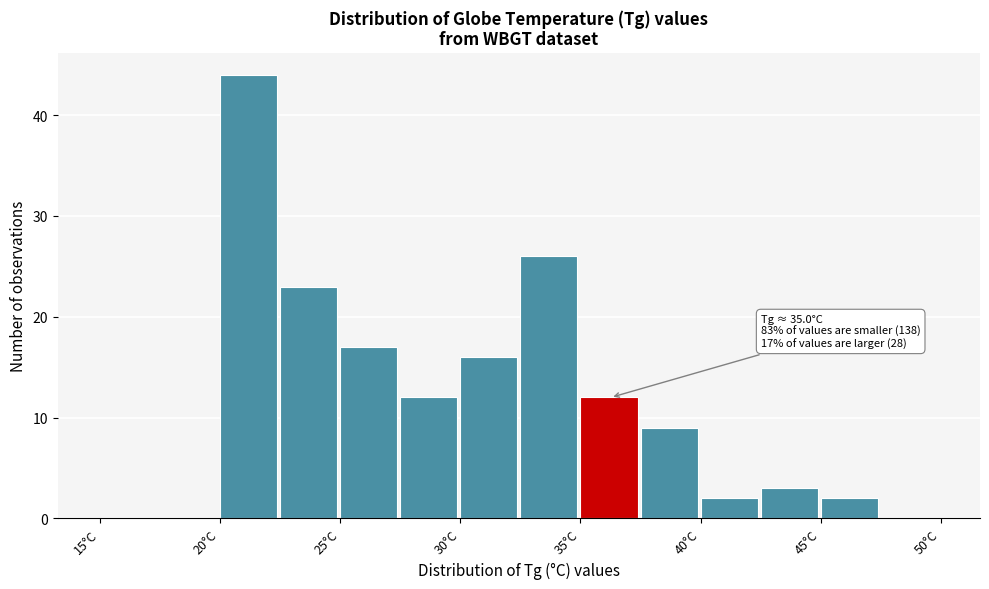

Which range on the x-axis has the tallest bar?

20.0 to 22.5